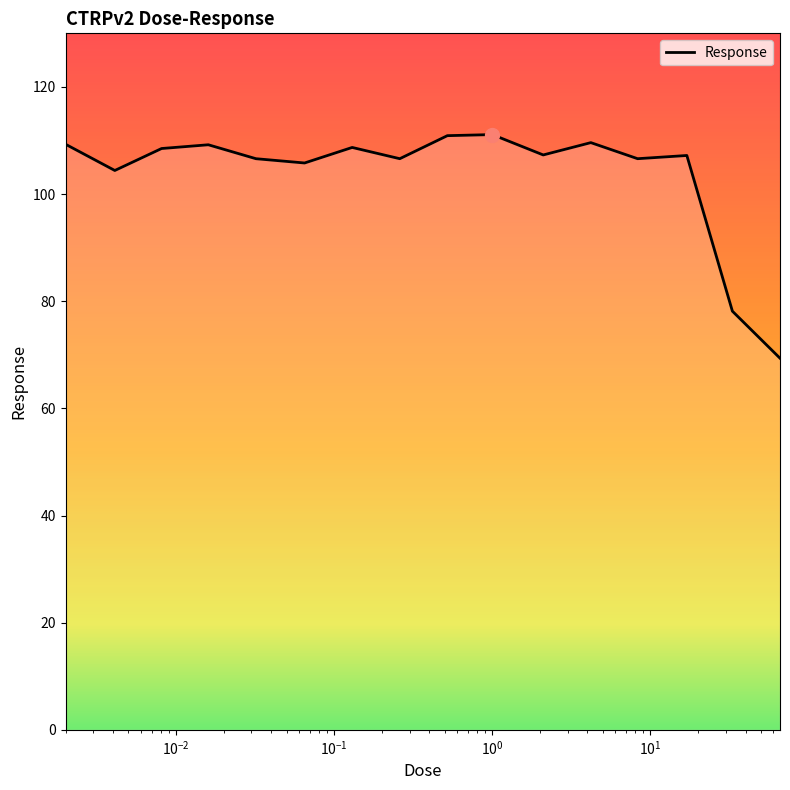

Count the number of categories in the chart.

16